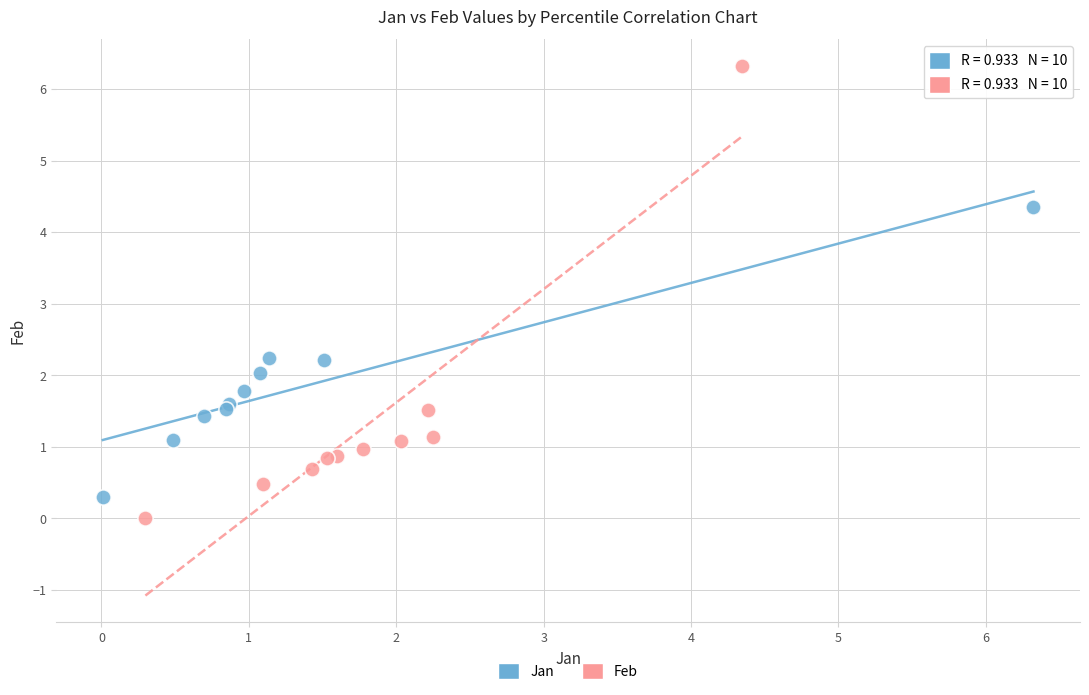

Which series has the largest Y range (max minus min)?

Feb